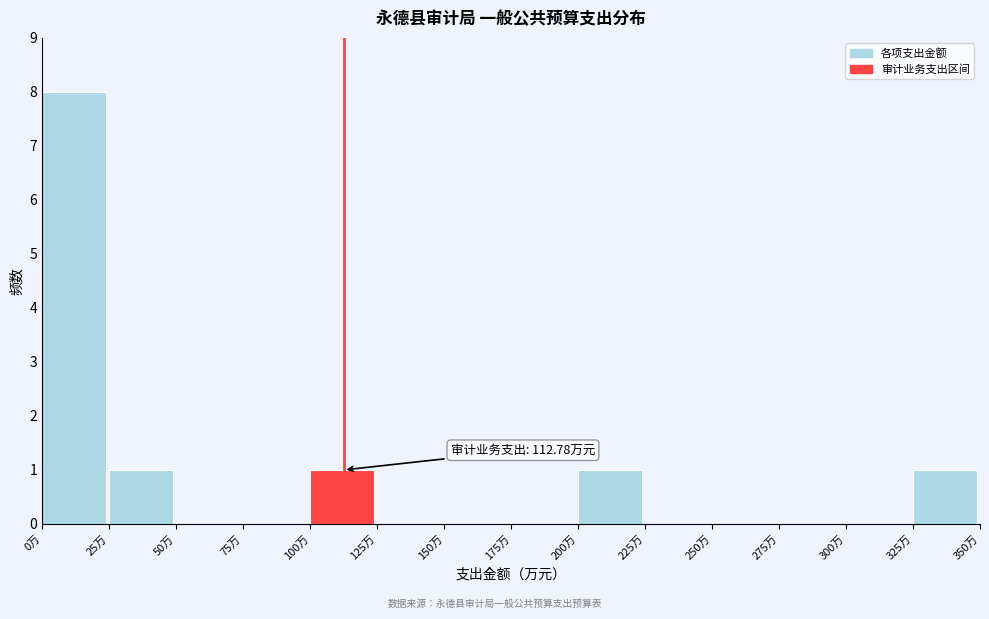

Which range on the x-axis has the tallest bar?

0 to 25